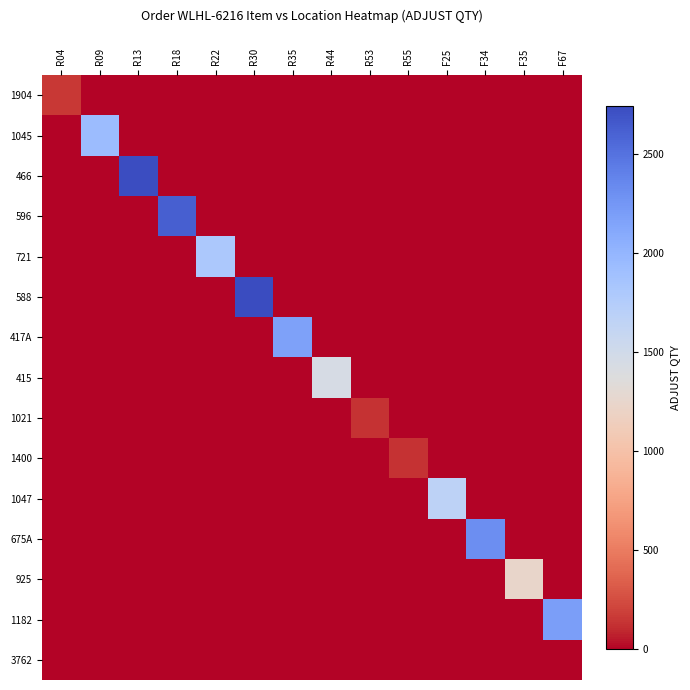

Which series has the largest total across all categories?

588